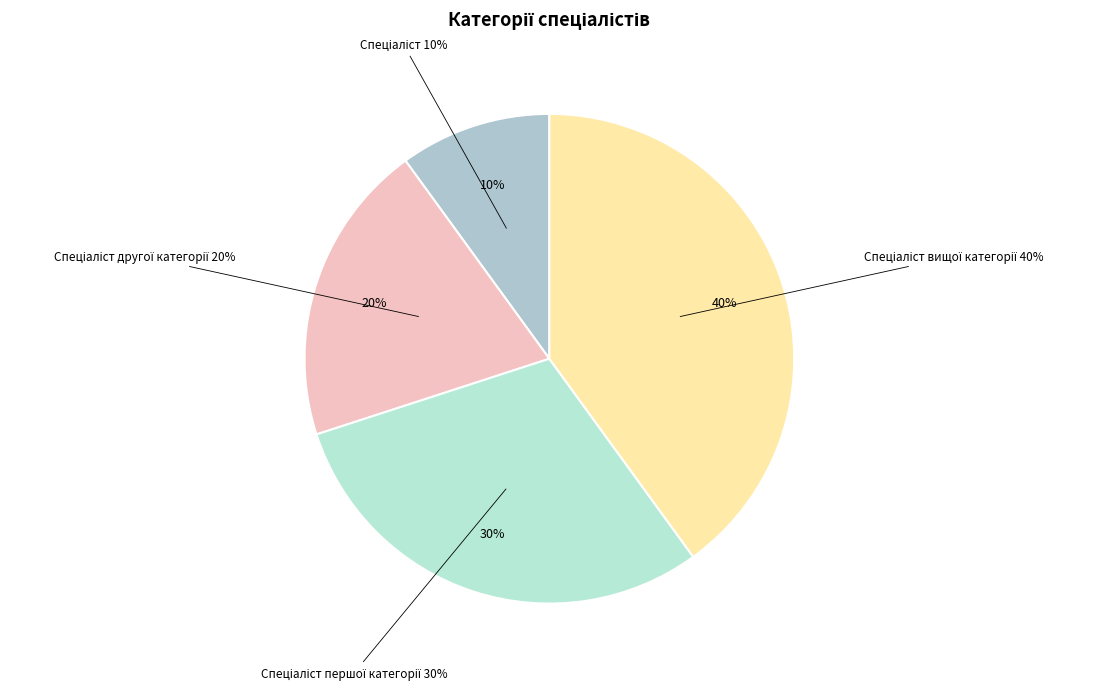

Approximately how many times larger is the value at Спеціаліст вищої категорії compared to Спеціаліст другої категорії?

2.0